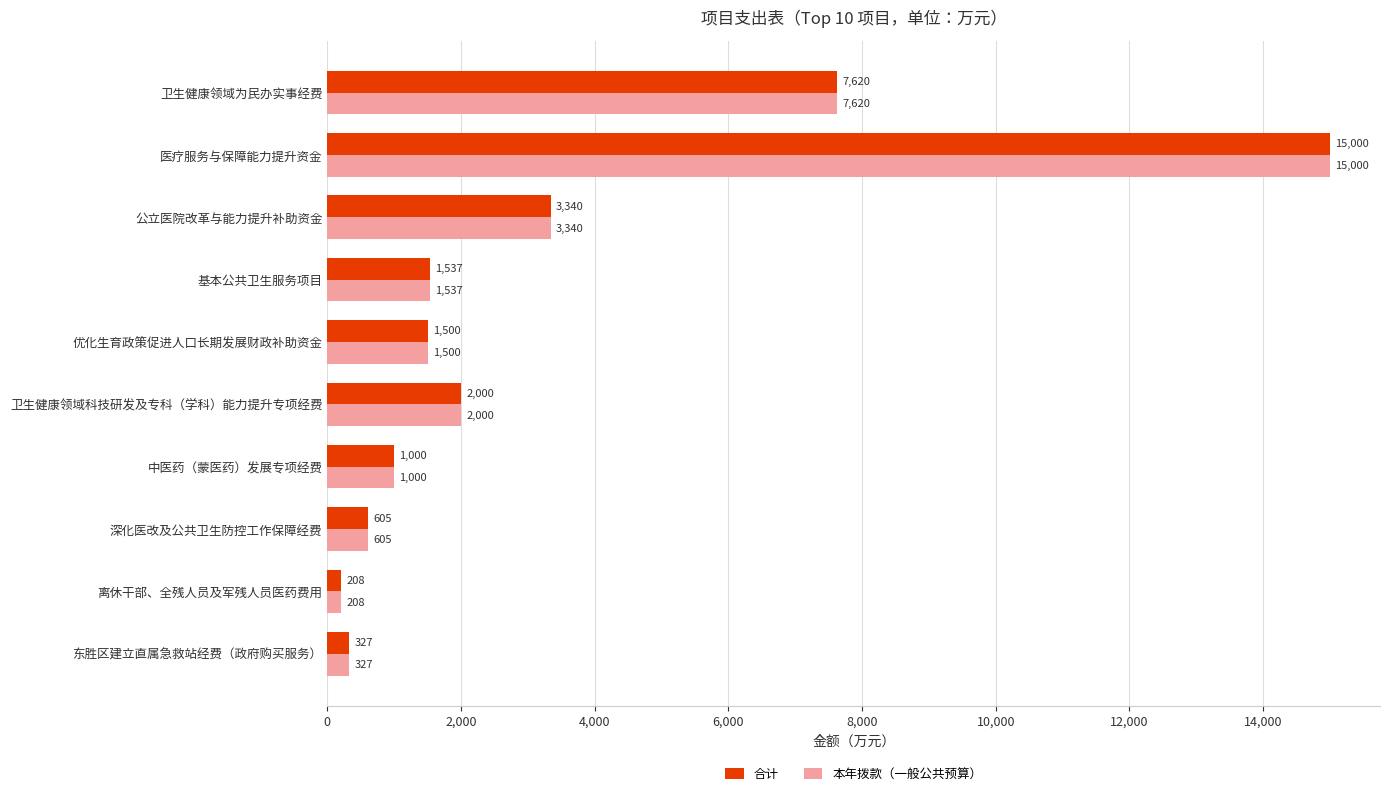

What is the smallest value displayed?

208